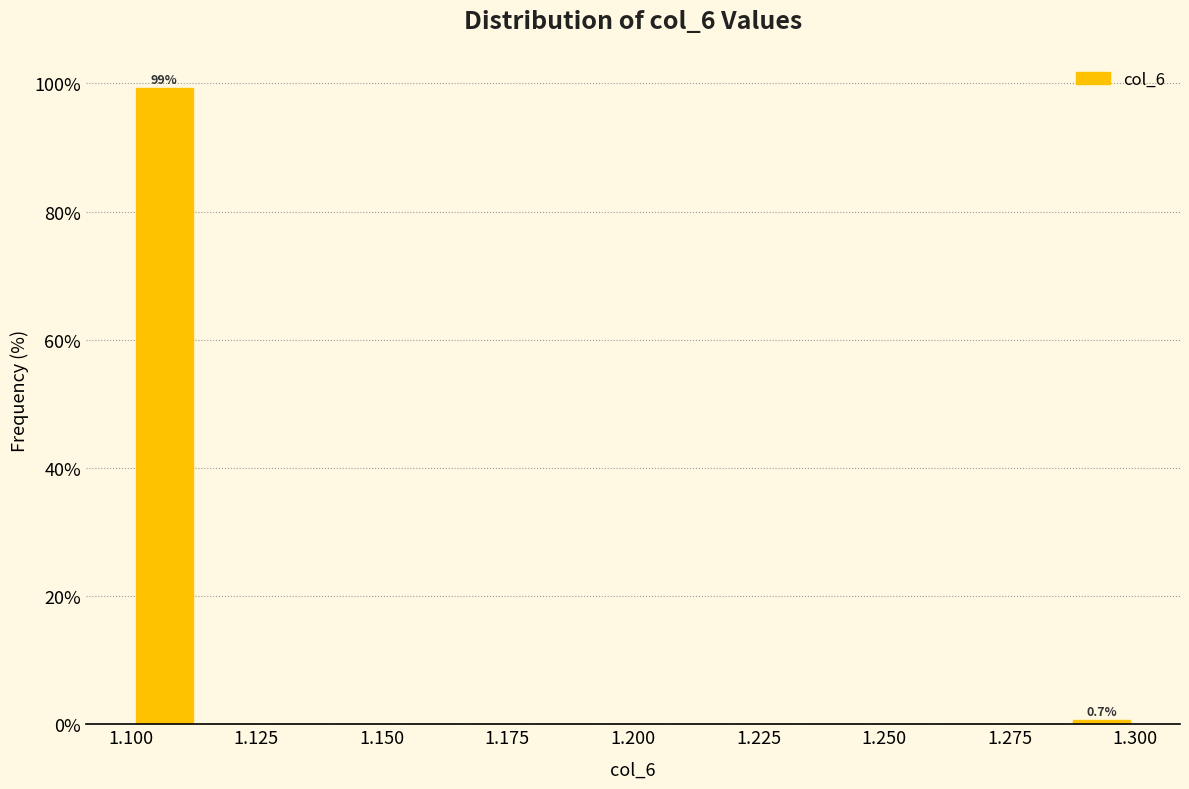

Read against the x-axis, roughly where is the centre of the tallest bar?

1.105